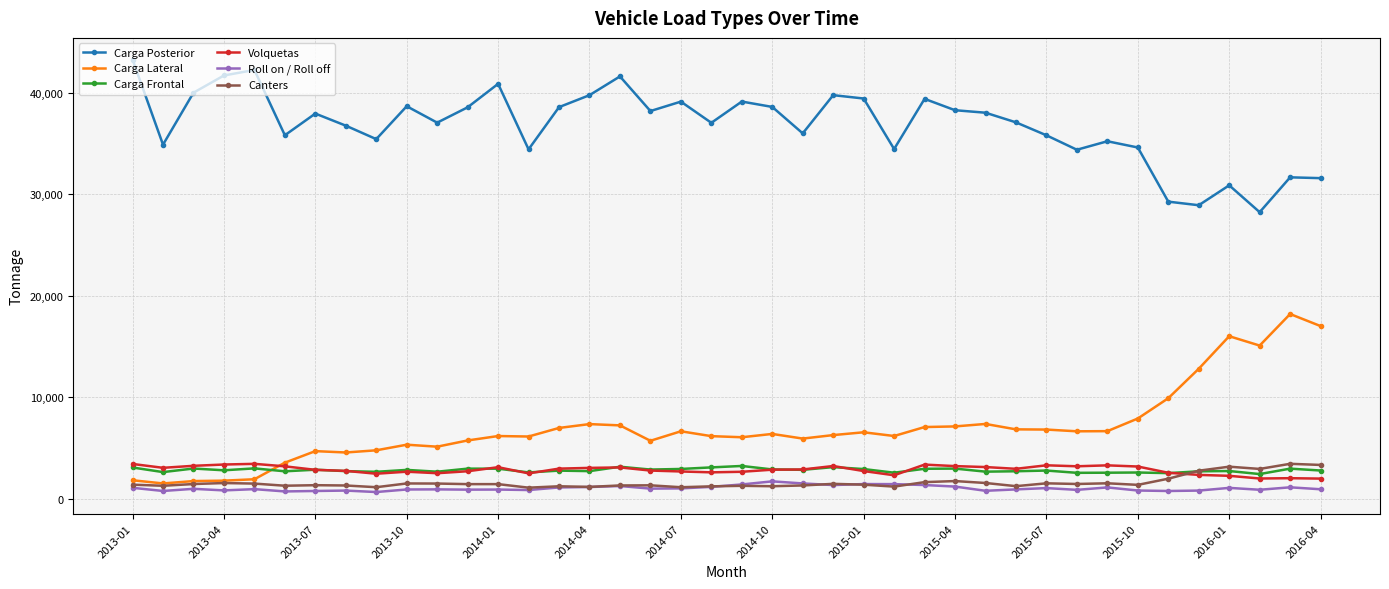

What is the value of the Carga Frontal point at the 35th from the left?

2548.0